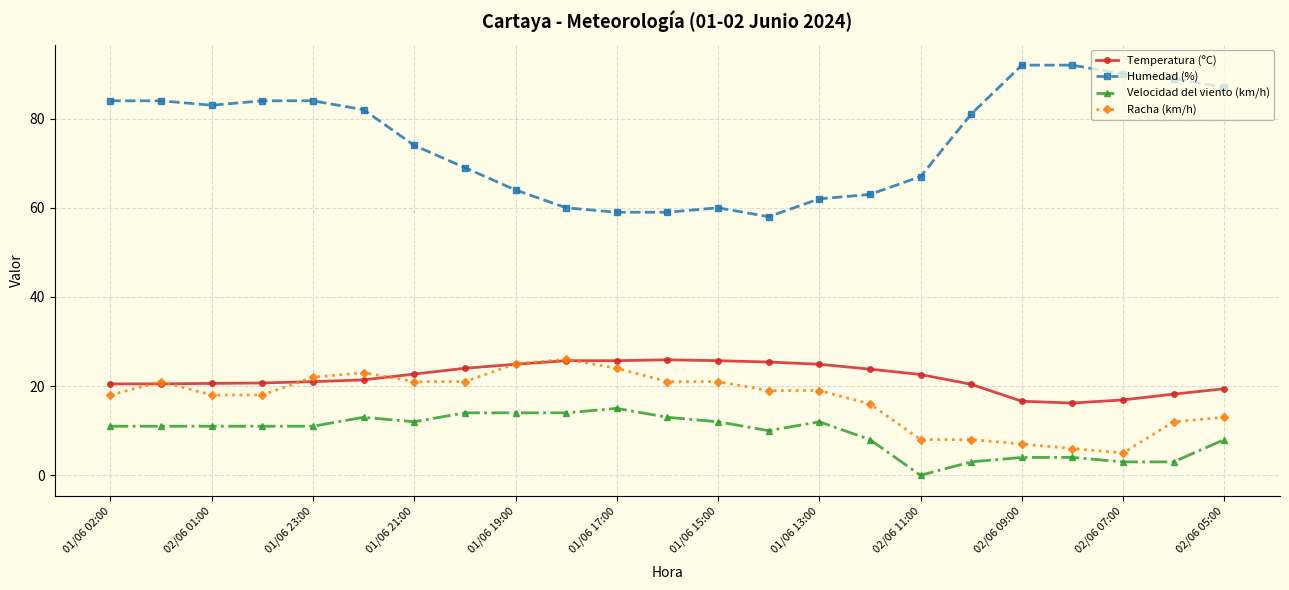

Which series has the largest range (max minus min)?

Humedad (%)